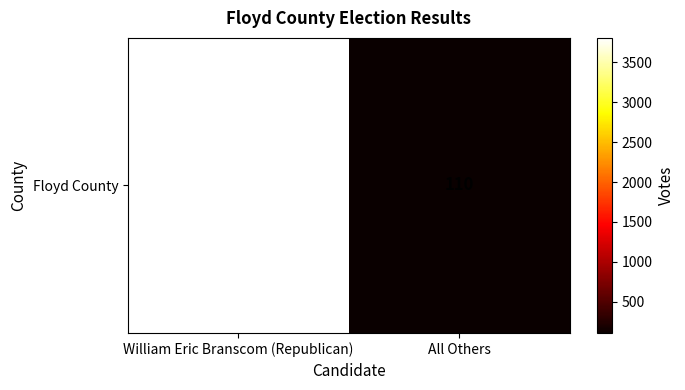

What is the minimum value shown in the chart?

110